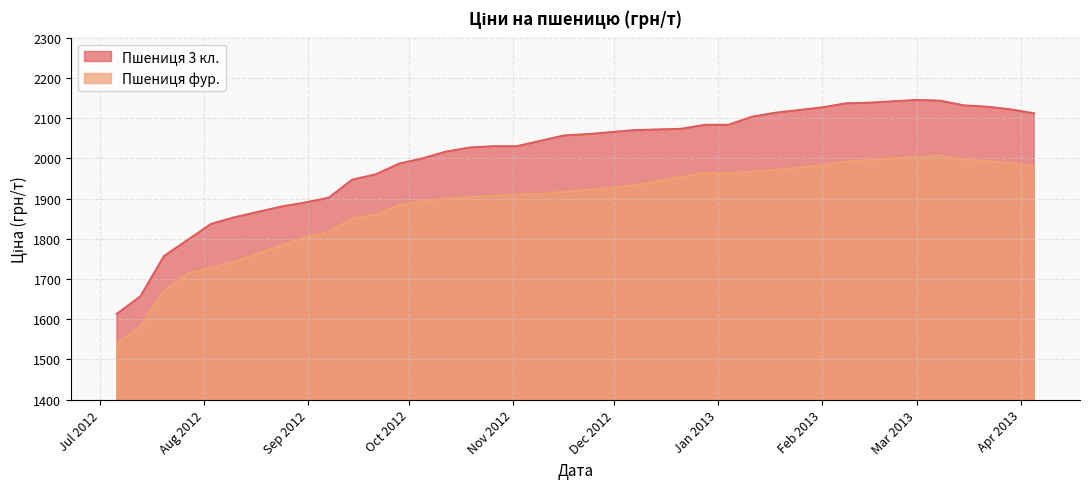

What value does the Пшениця фур. series have at 2012-10-05?

1893.3